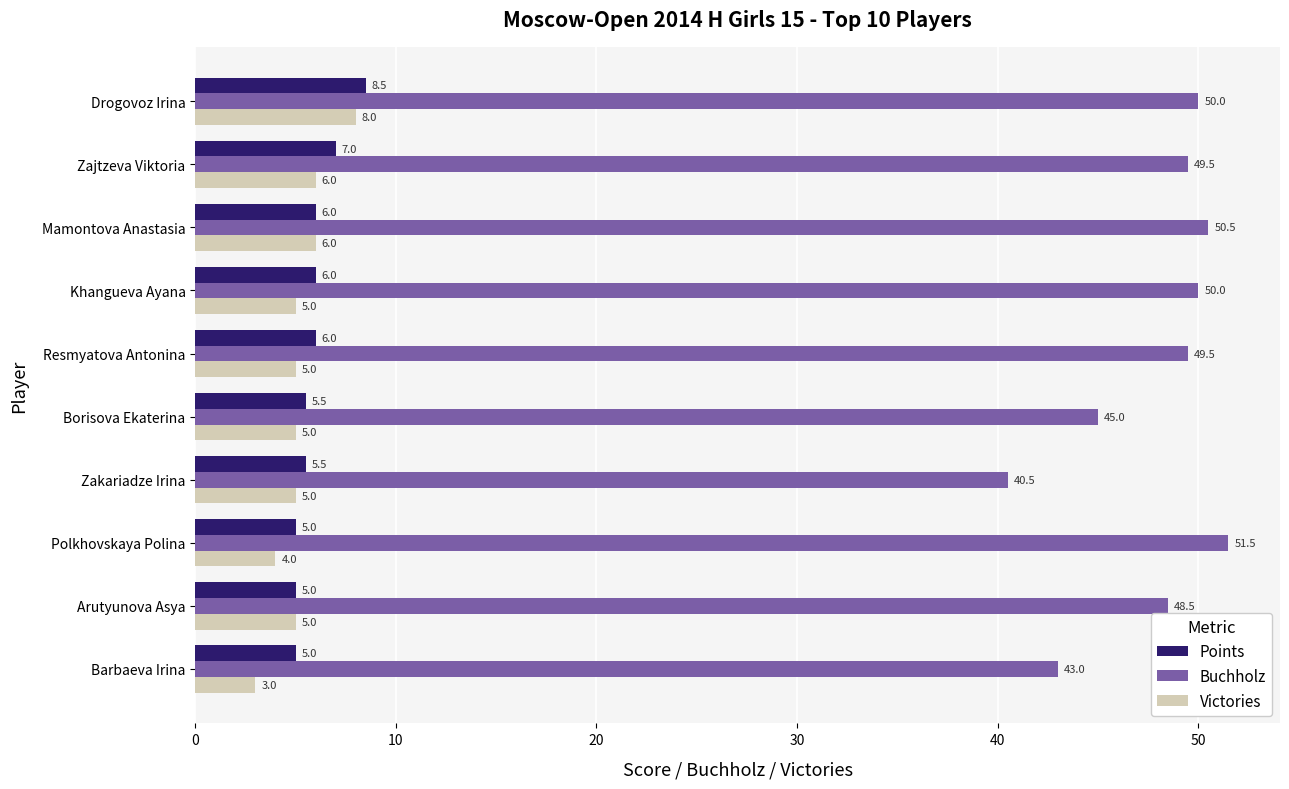

Count the Victories values in the range 5 to 6.

7